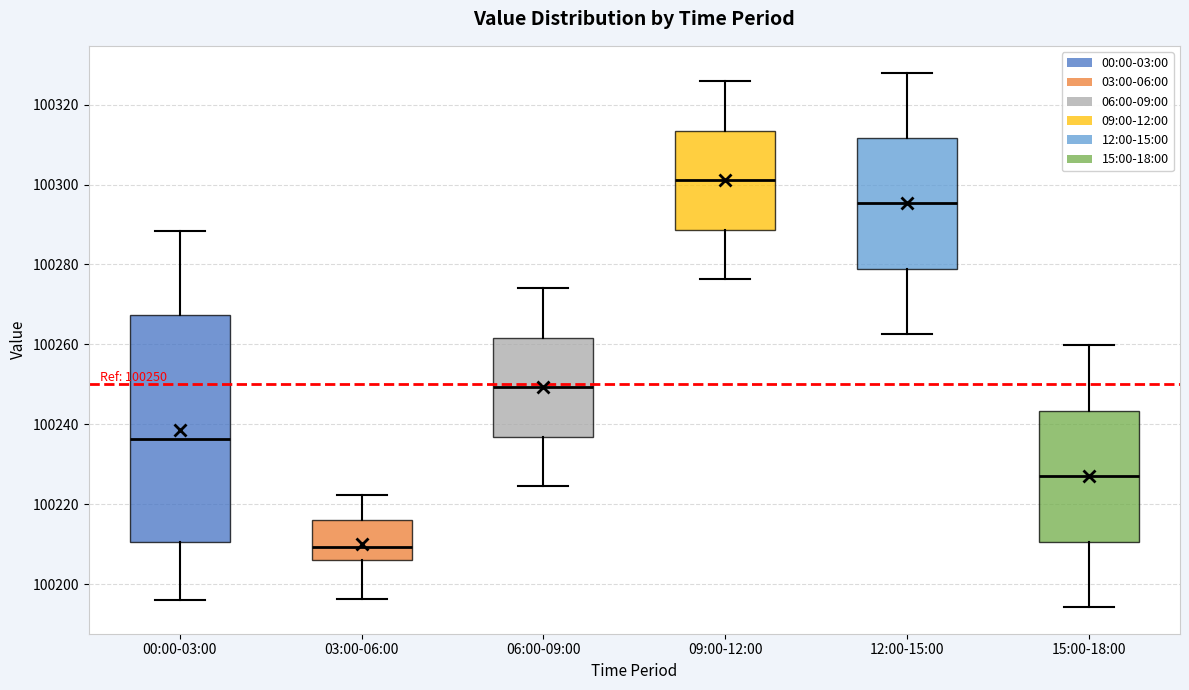

Comparing the boxes themselves (not the whiskers), which one is the tallest?

00:00-03:00